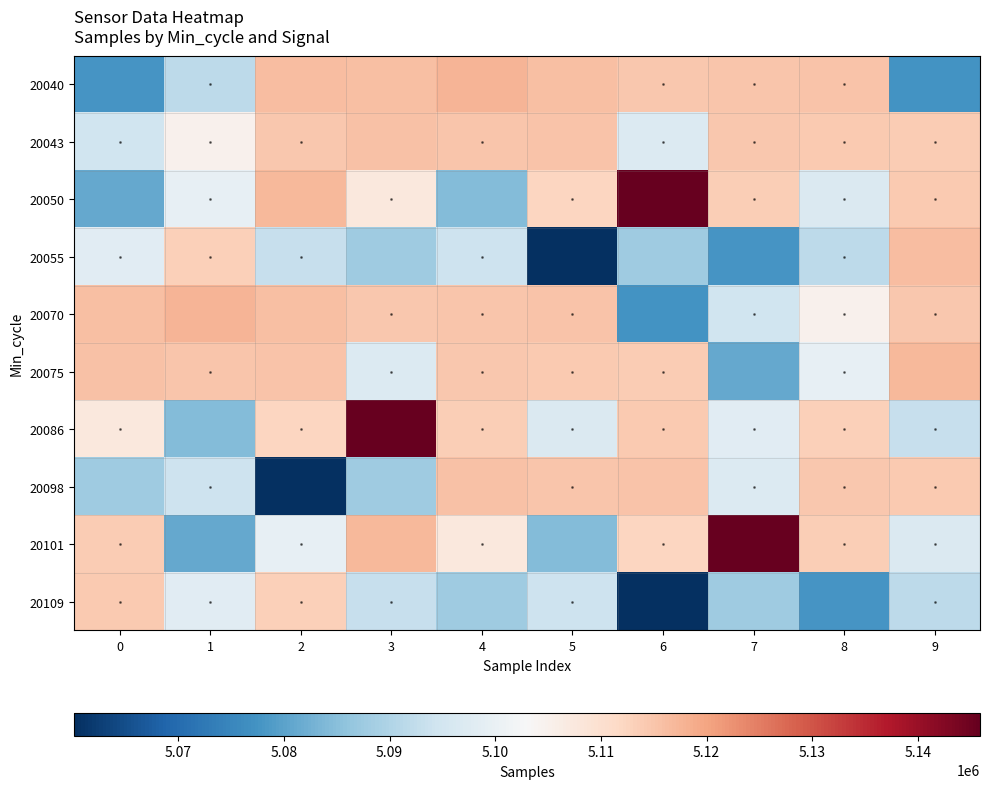

What is the minimum value for 20101?

5081015